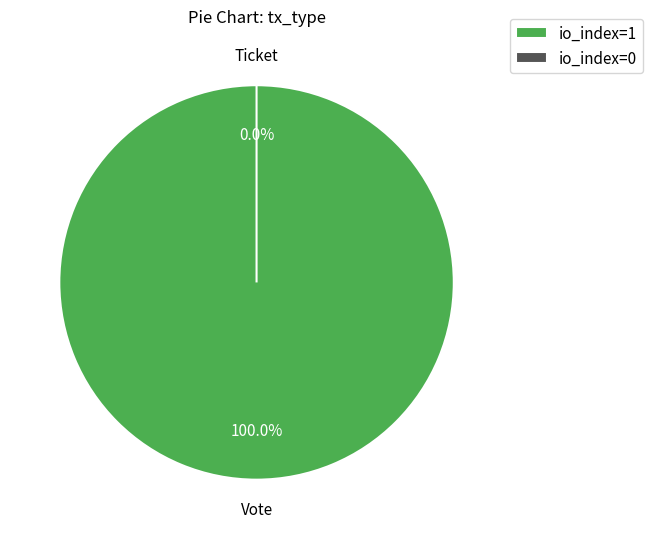

Which slice is the largest?

Vote